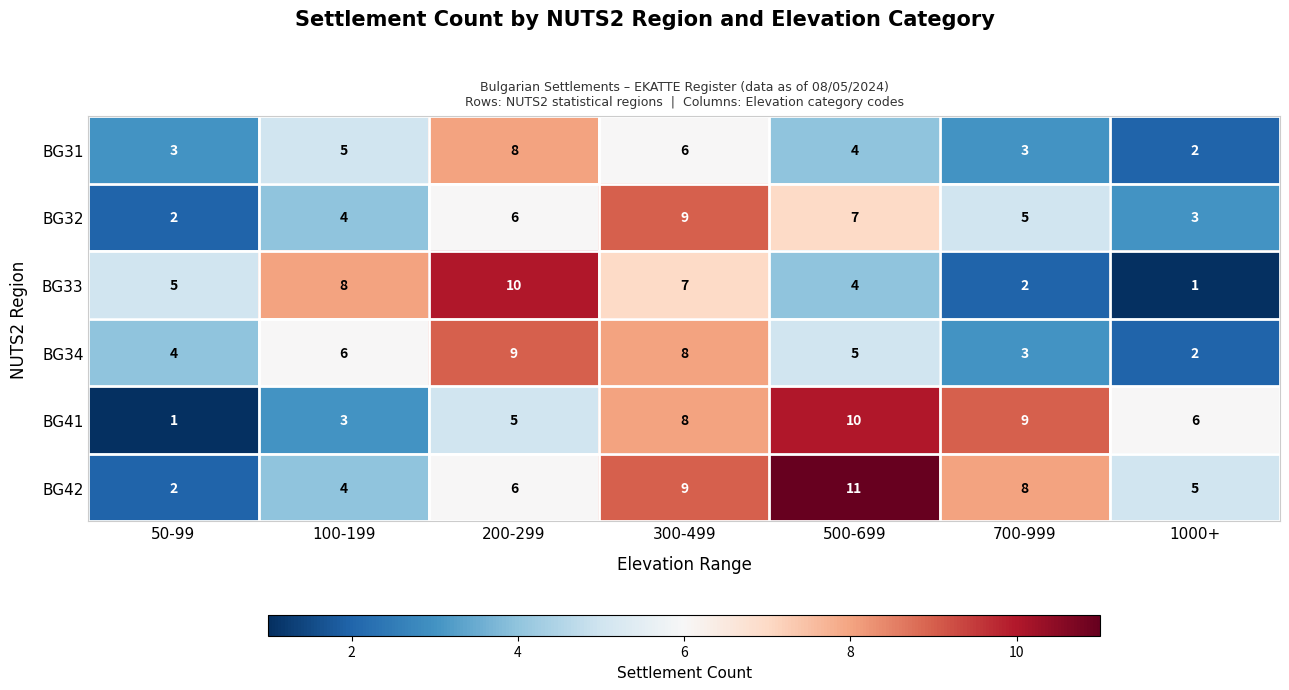

Which series has the largest total across all categories?

BG42